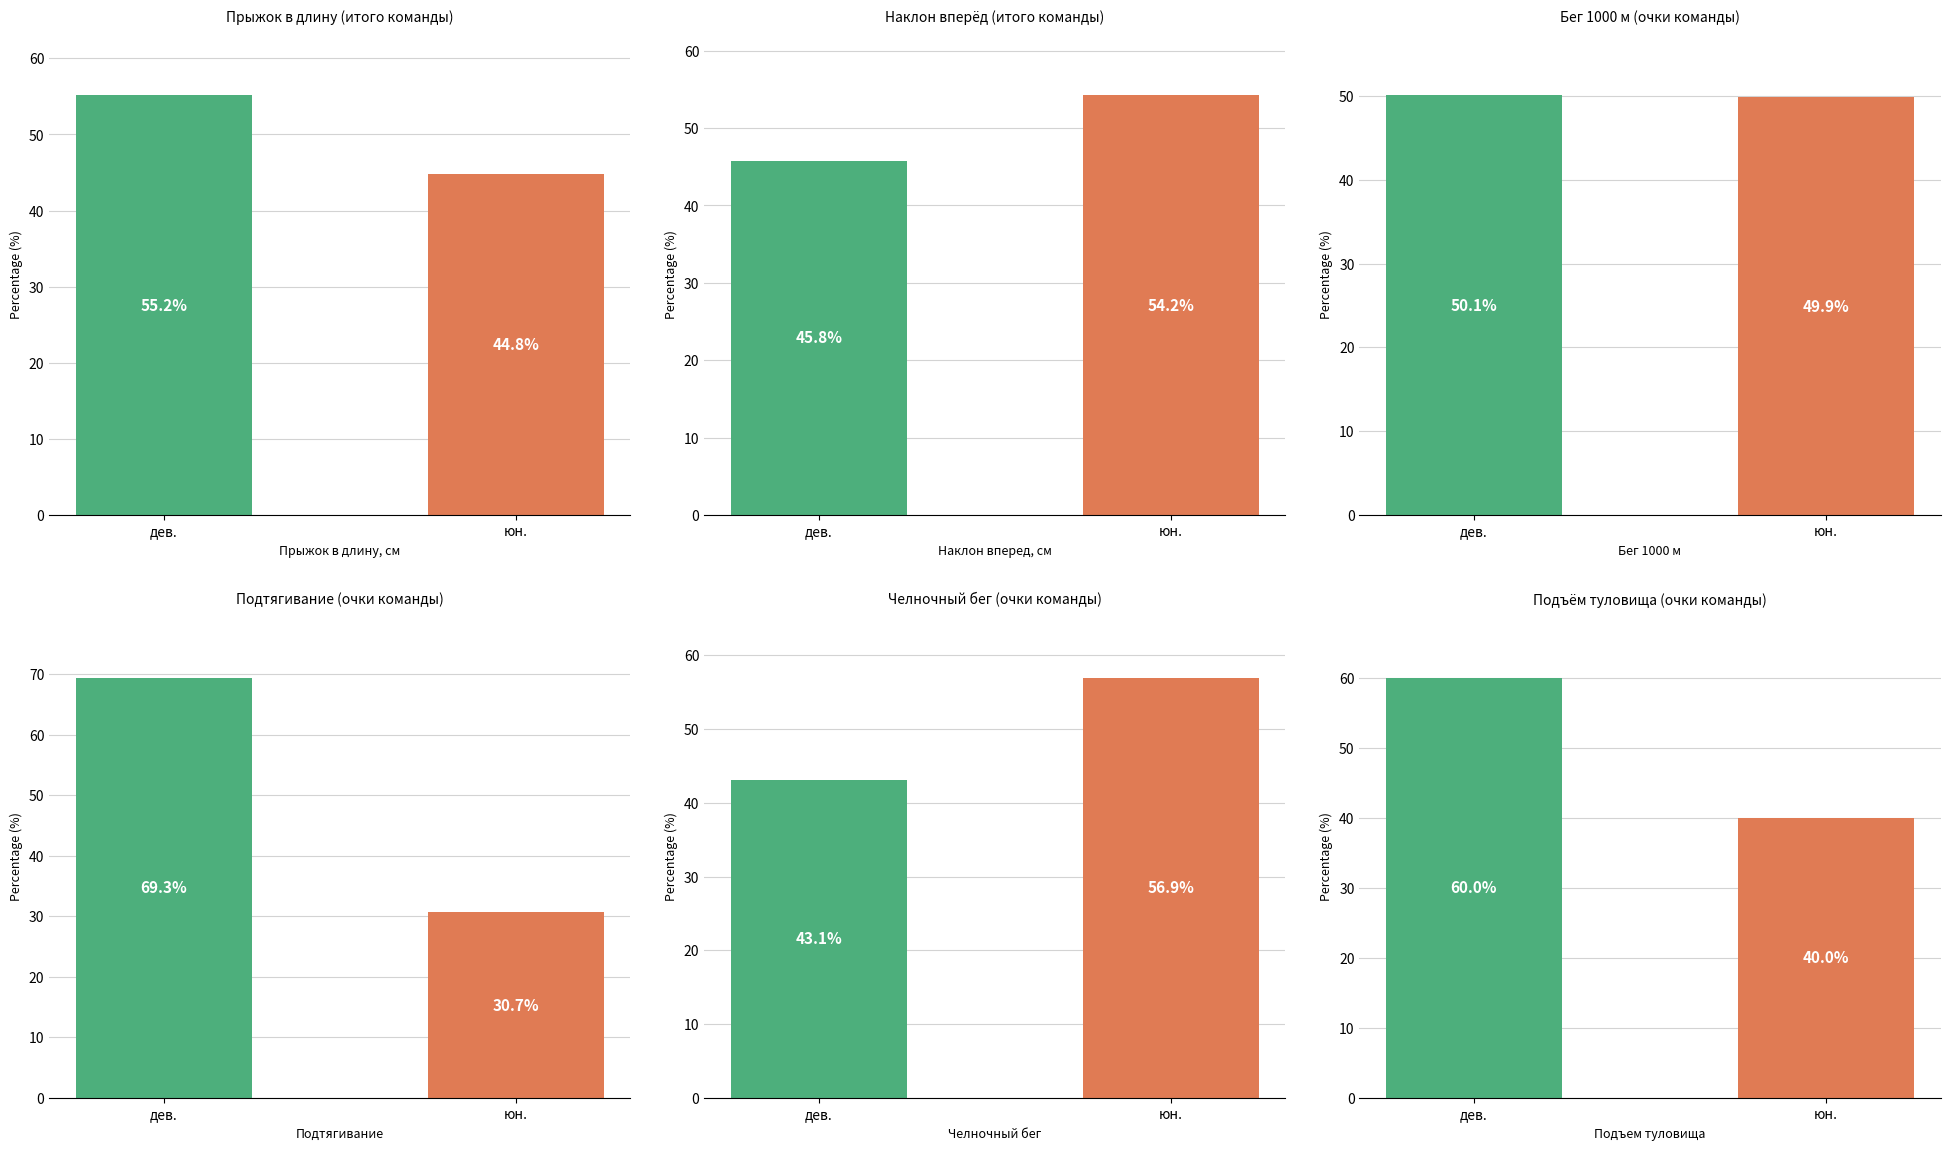

What is the greatest value displayed?

69.3